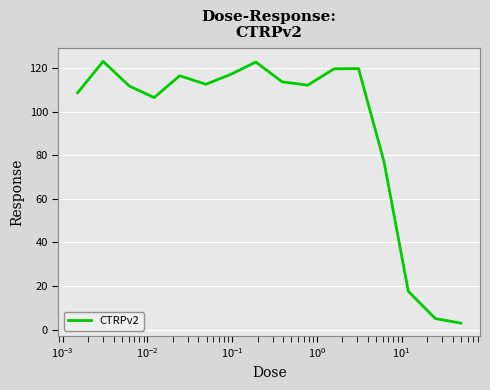

What is the maximum value shown in the chart?

123.1